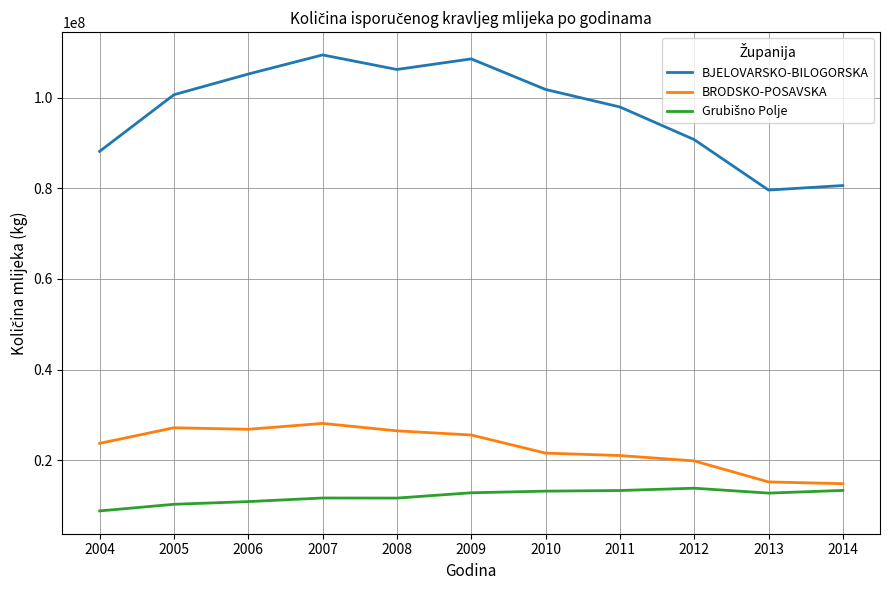

True or false: BJELOVARSKO-BILOGORSKA and BRODSKO-POSAVSKA cross at least once.

False